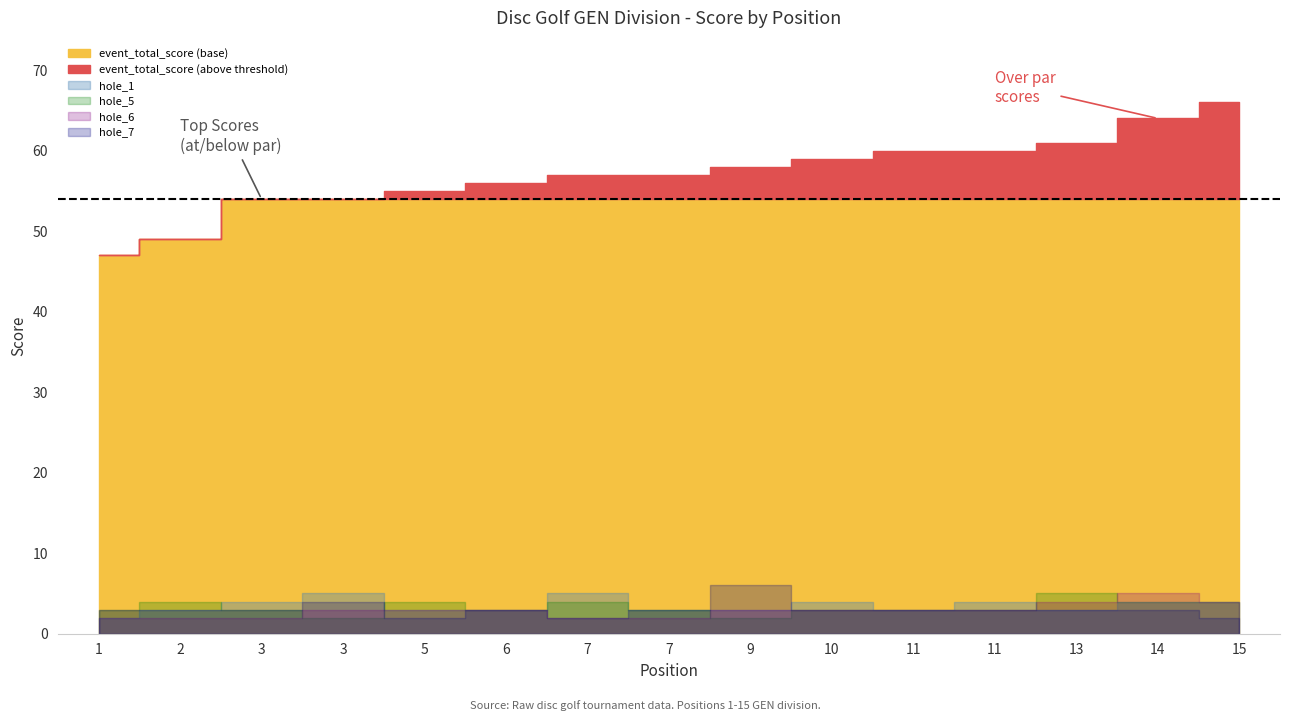

The hole_5 series shows 5 at 6. True or false?

False